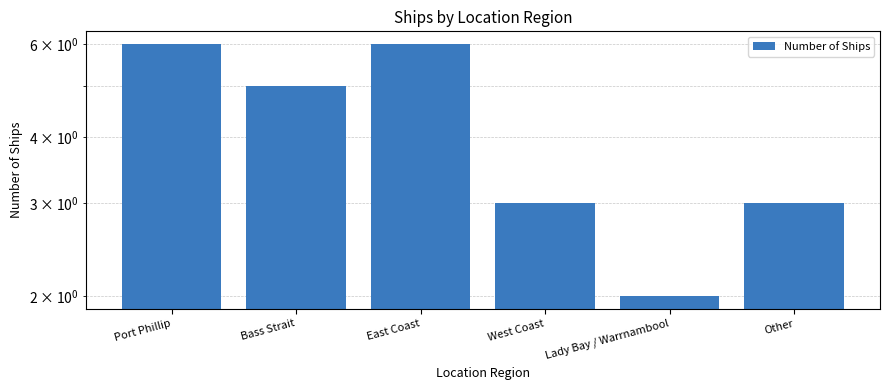

What is the sum of the values at East Coast and Lady Bay / Warrnambool?

8